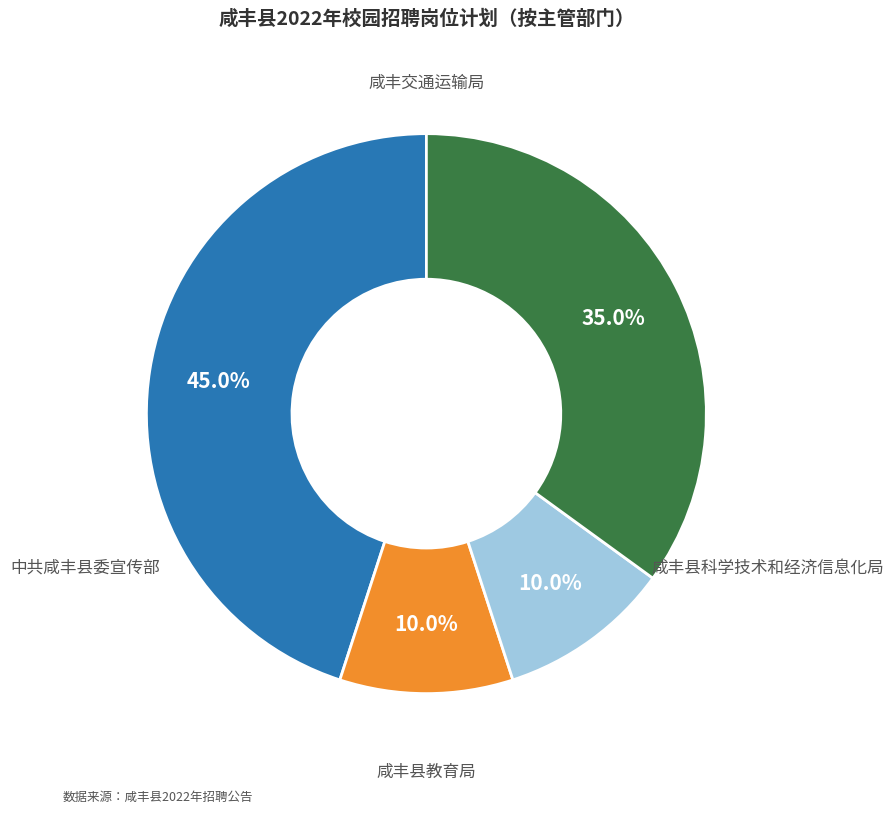

Is there a majority slice in this chart?

No